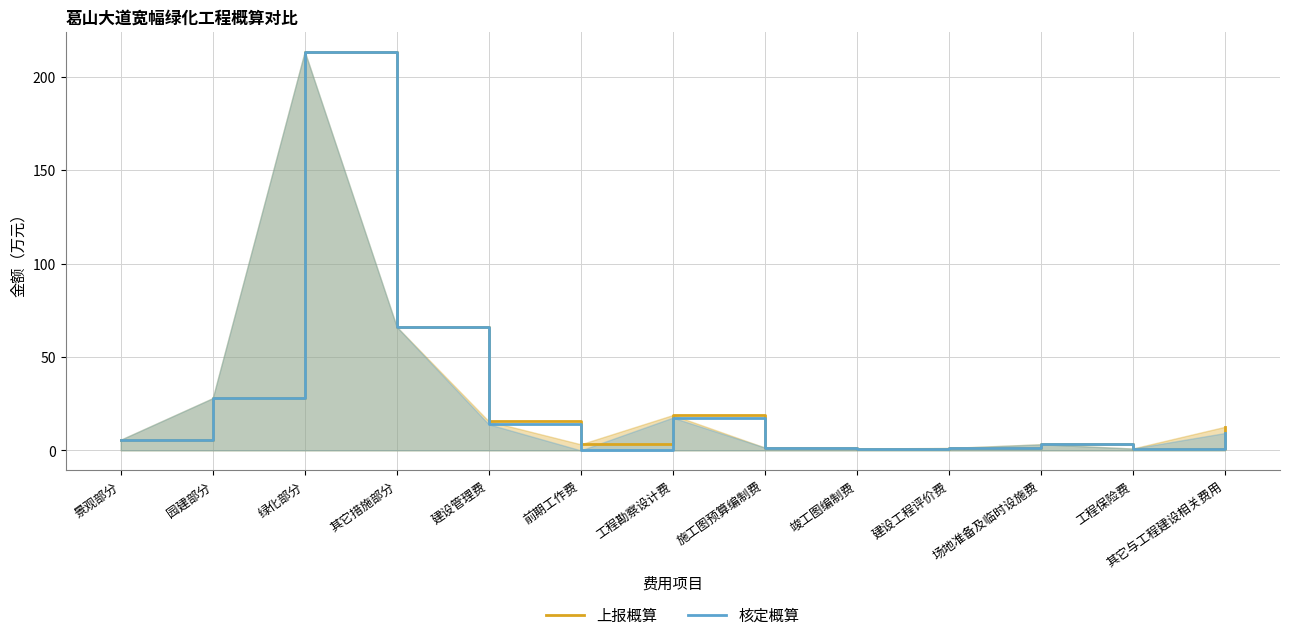

How many interior local peaks does the 上报概算 series have?

3